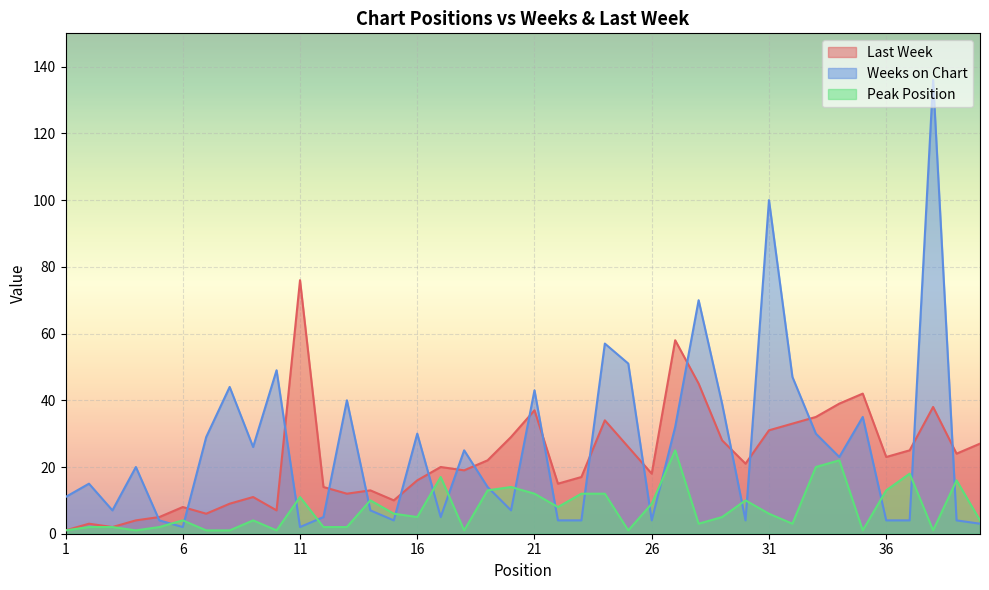

Which series has the largest range (max minus min)?

Weeks on Chart